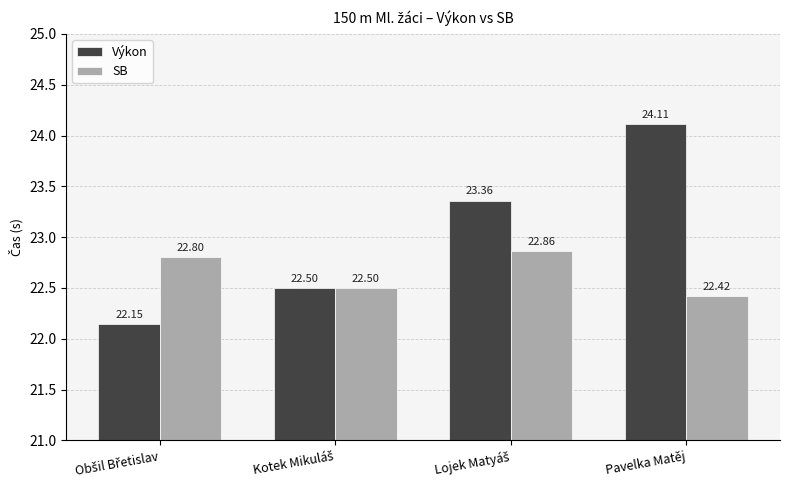

Which series has the widest spread of values?

Výkon